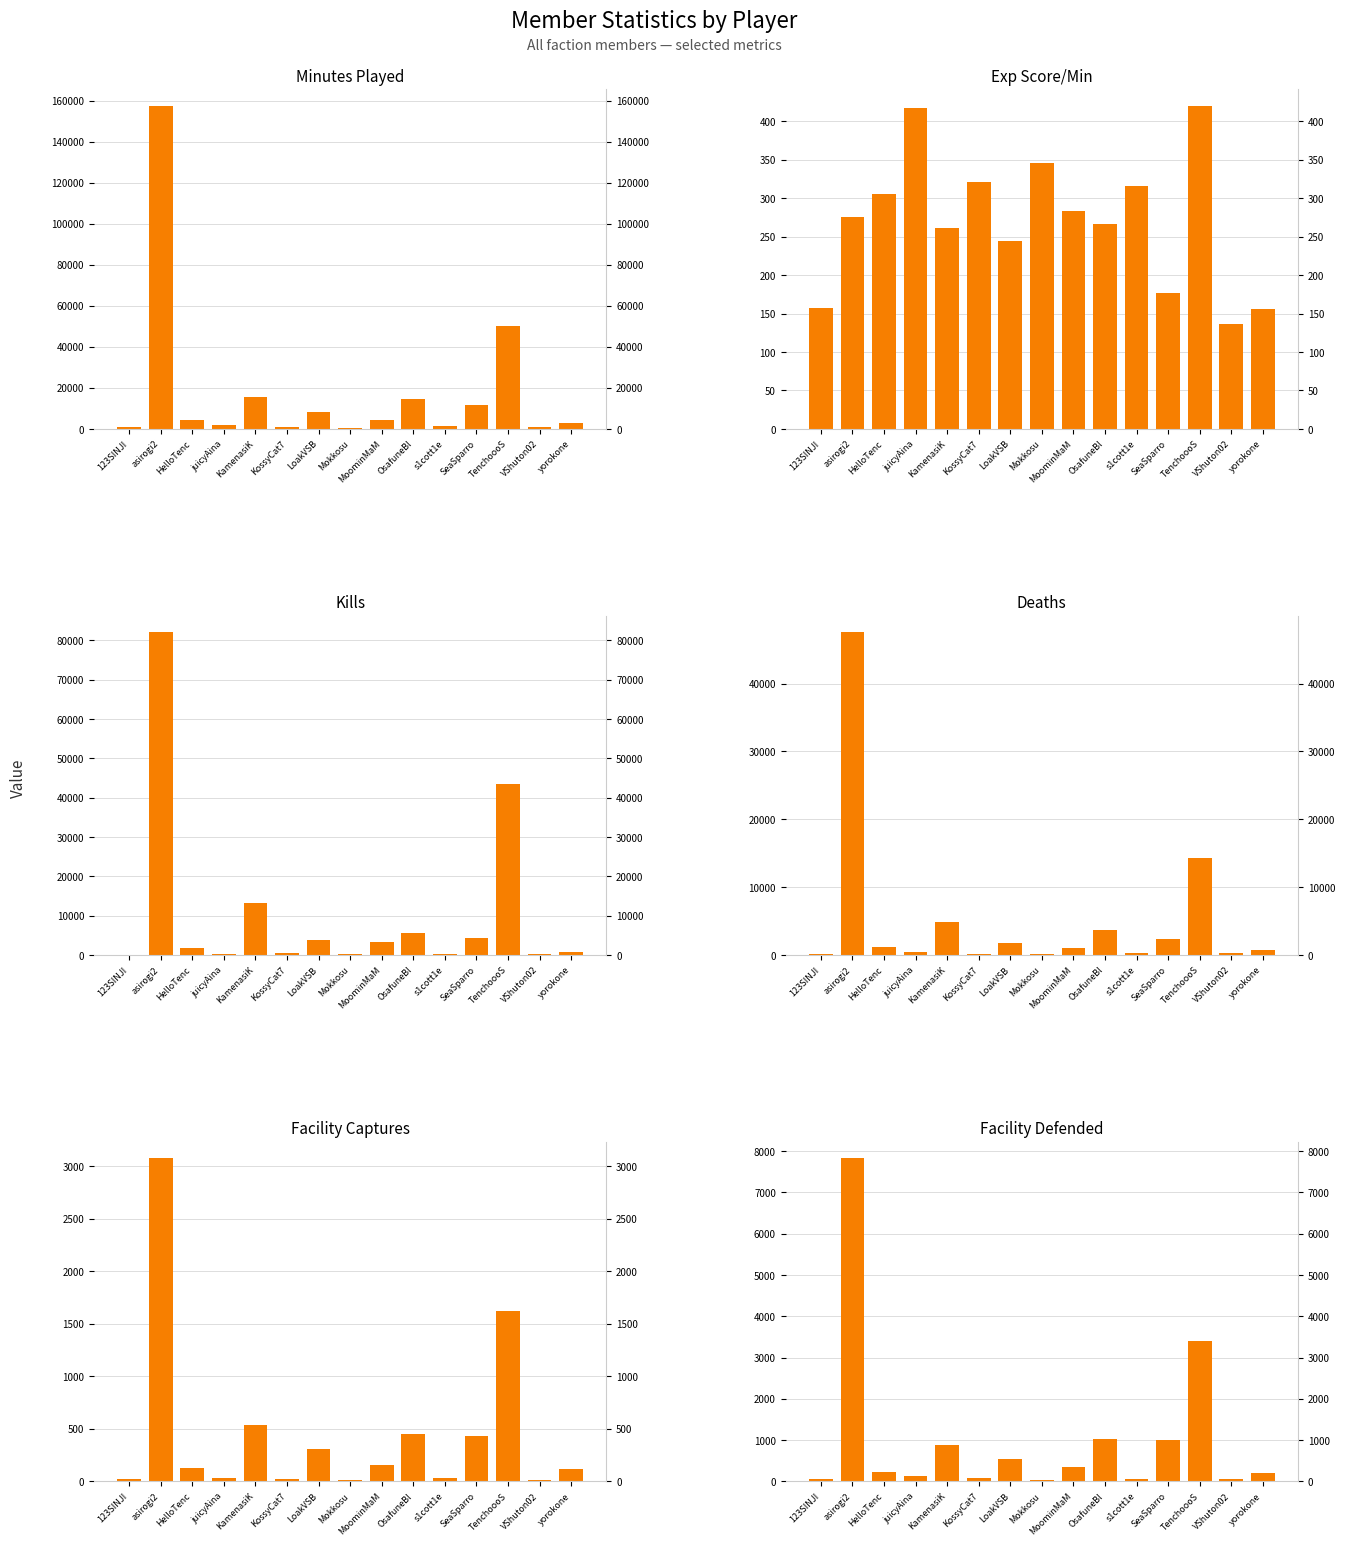

What is the difference between the second highest and second lowest values in the exp_score_per_min series?

261.3